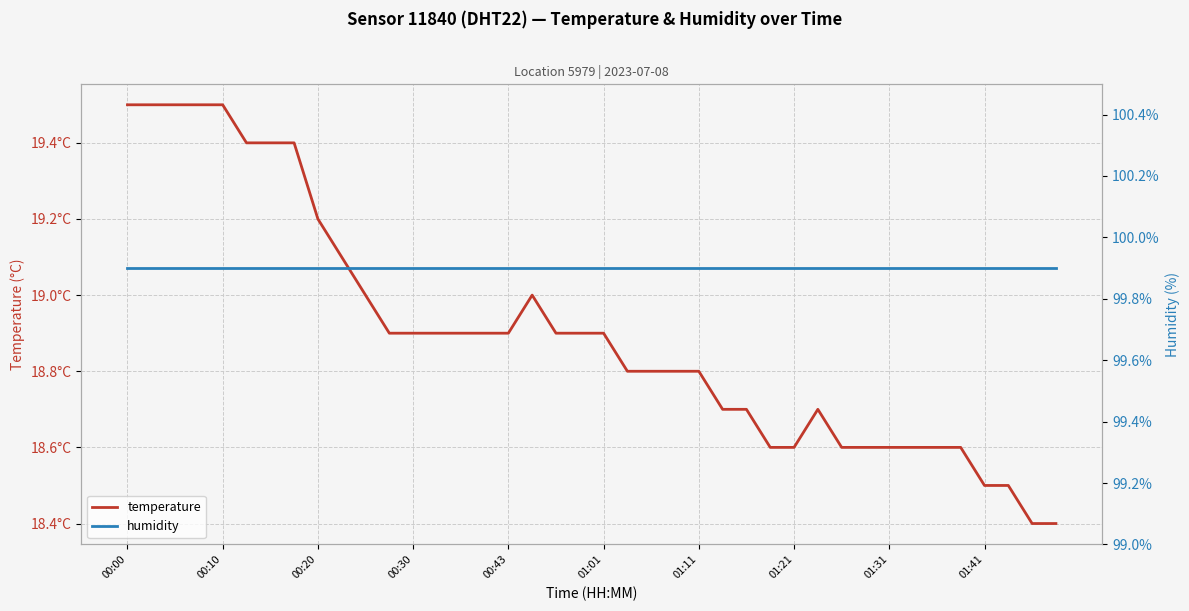

True or false: temperature and humidity cross at least once.

False